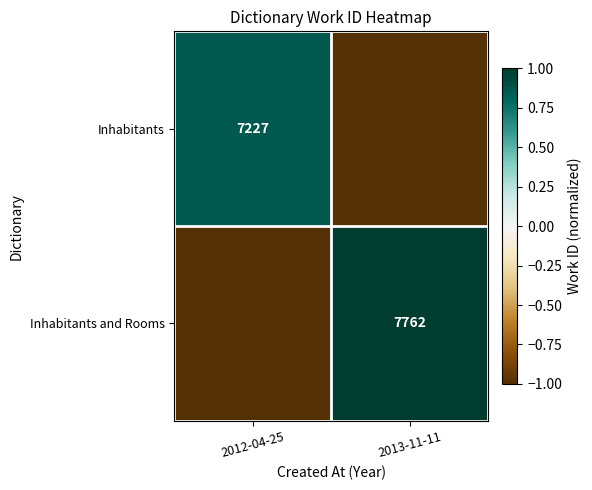

At how many categories does at least one series exceed 0?

2